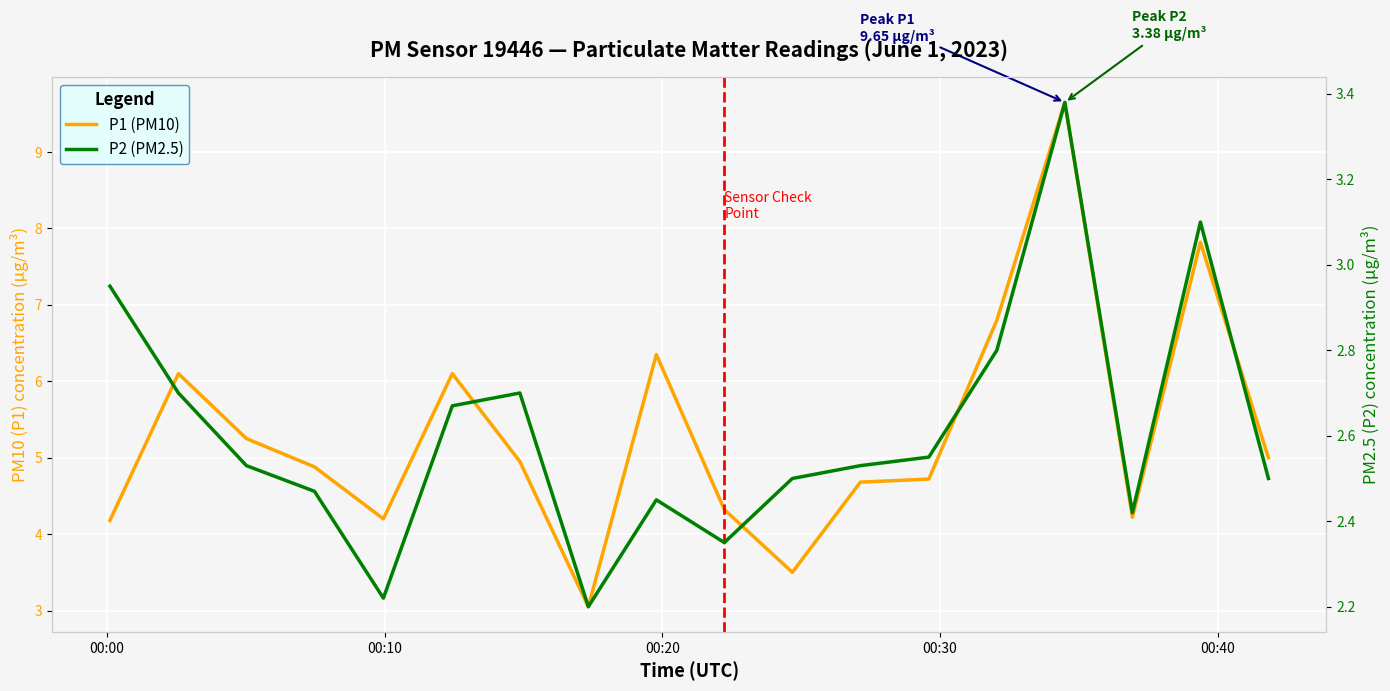

How many categories are shown in the chart?

18